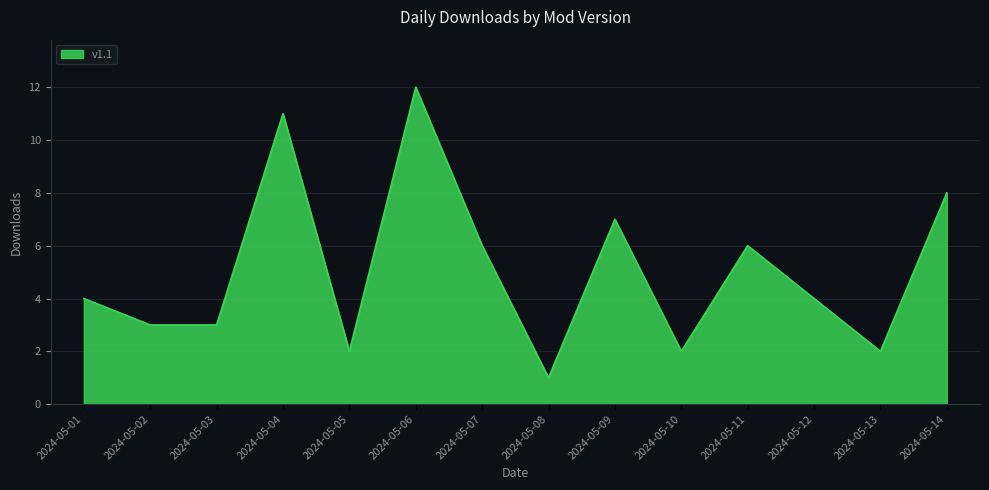

At which category does the chart reach its peak across all series?

2024-05-06